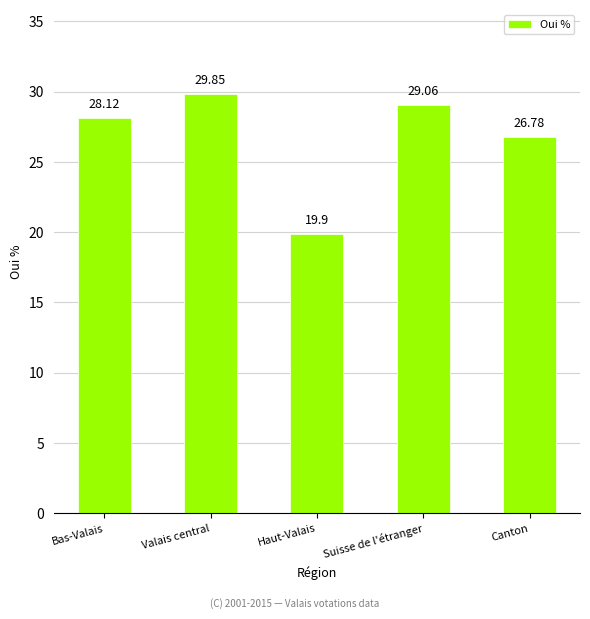

Rank the categories by value from highest to lowest.

Valais central, Suisse de l'étranger, Bas-Valais, Canton, Haut-Valais